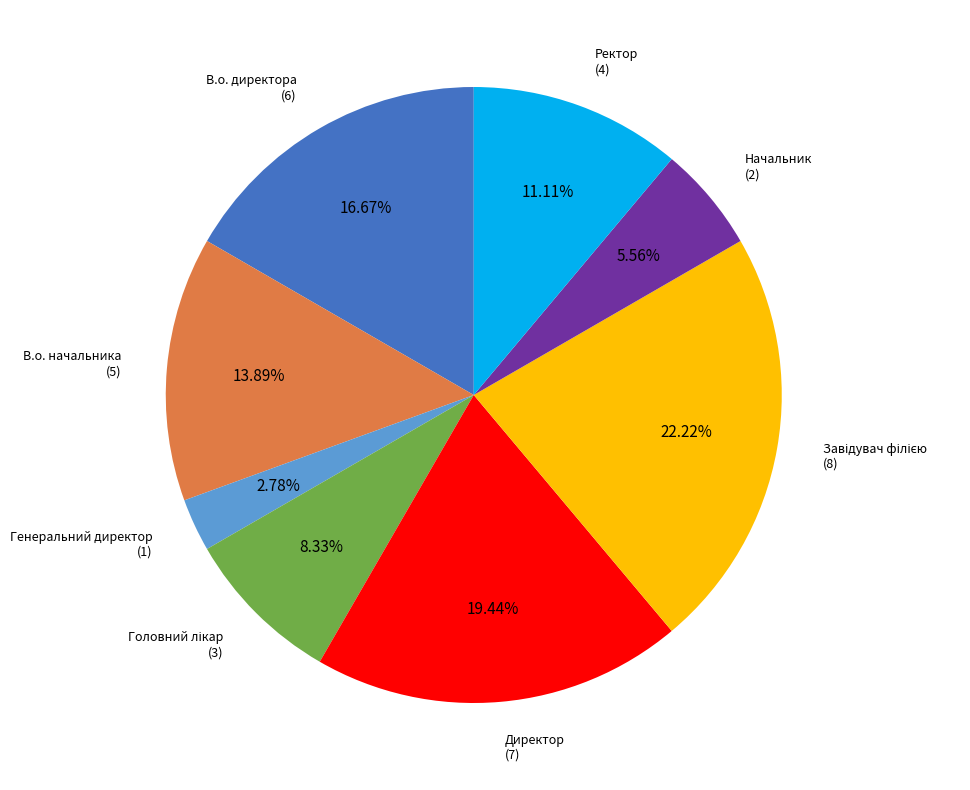

Is there a majority slice in this chart?

No